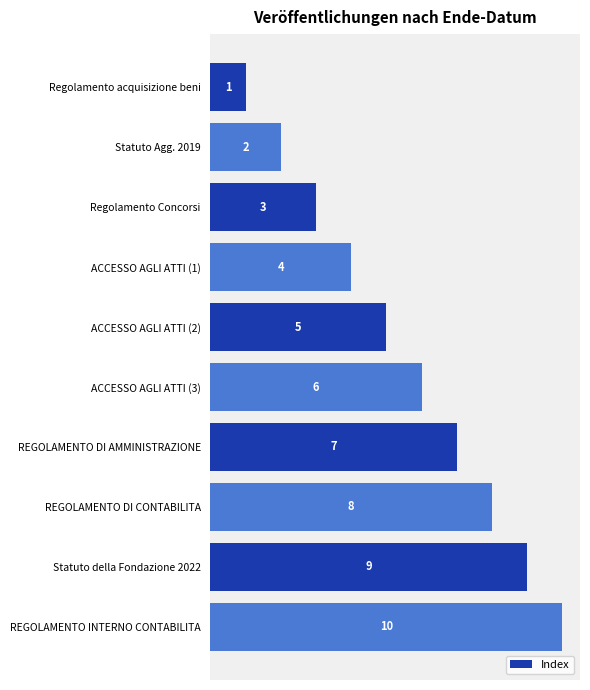

Which category has the highest value across all series?

REGOLAMENTO INTERNO CONTABILITA